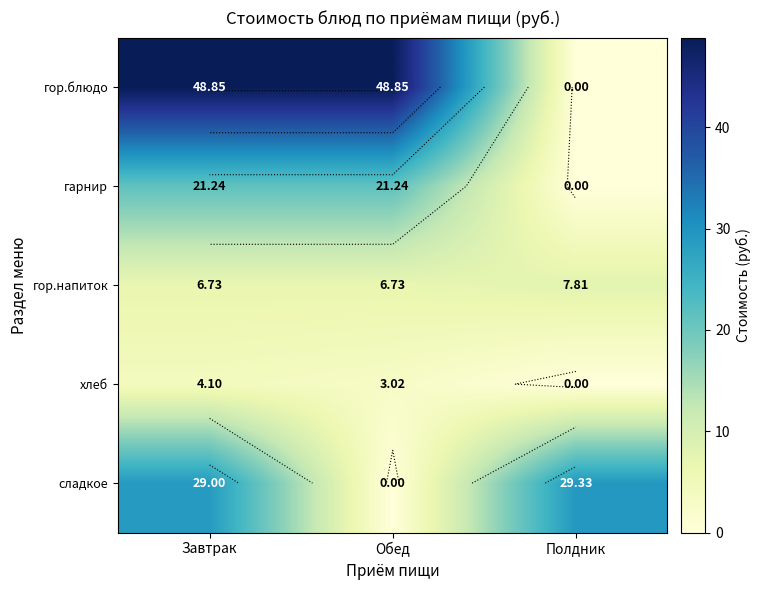

Is the value of гор.напиток at Завтрак greater than the value of хлеб at Завтрак?

Yes